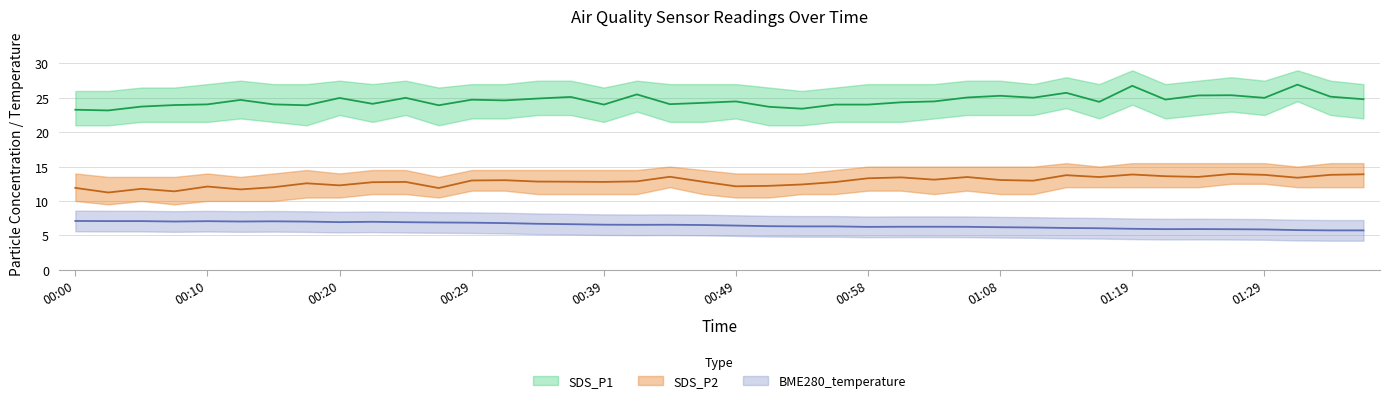

True or false: SDS_P1 and SDS_P2 intersect in this chart.

False